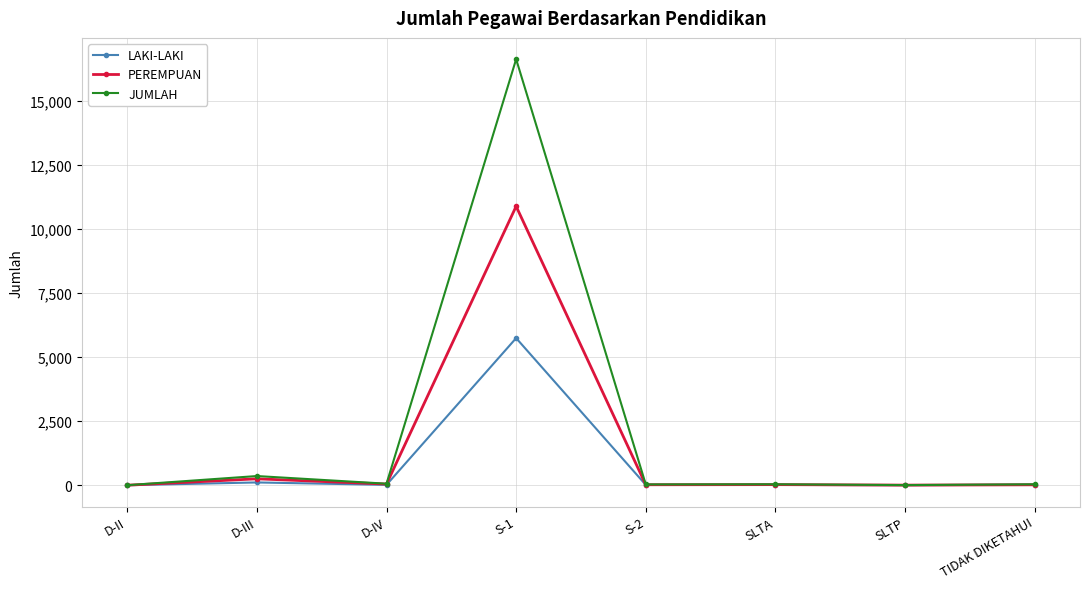

Which series has the largest range (max minus min)?

JUMLAH